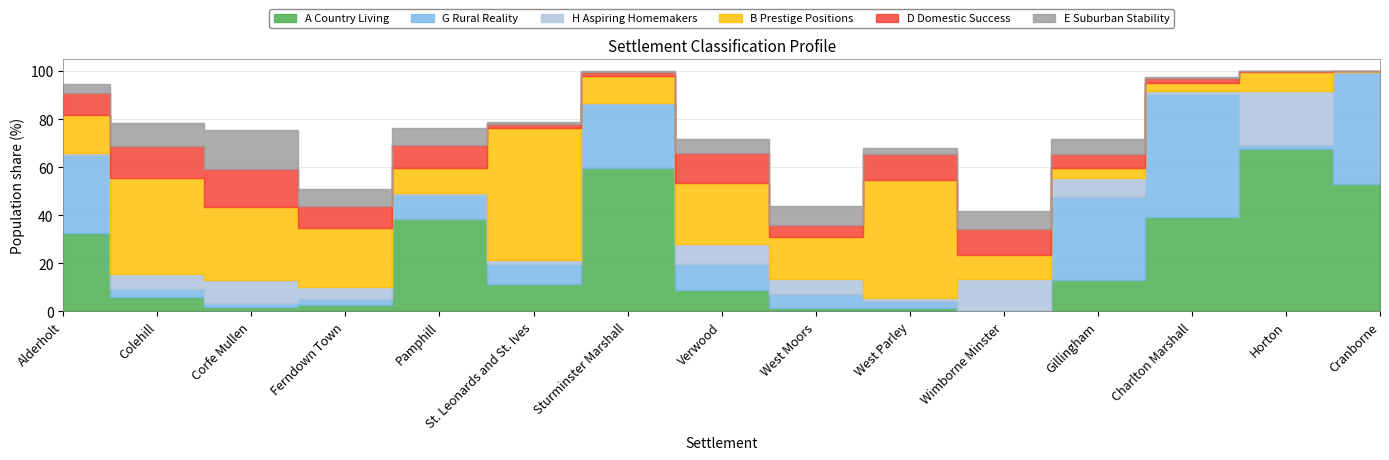

Which label corresponds to the smallest value in the chart?

Wimborne Minster